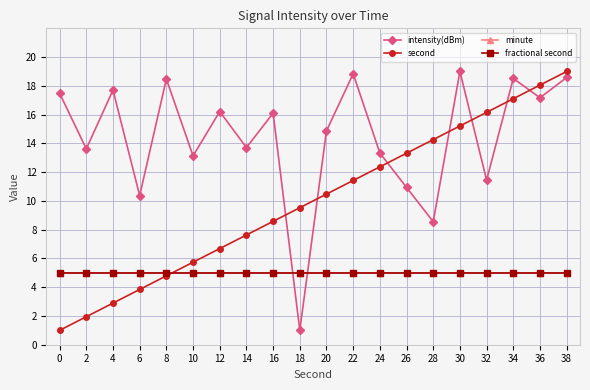

Which series has the largest total across all categories?

intensity(dBm)